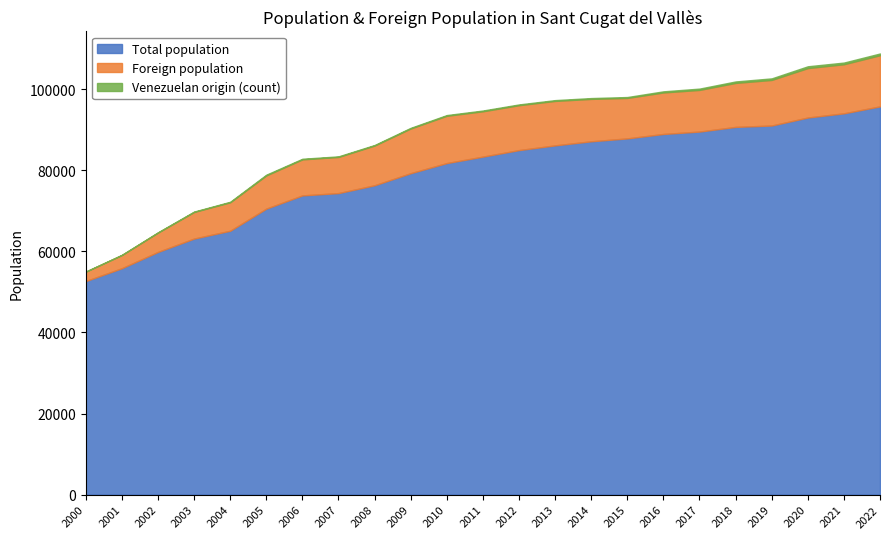

How many lines are shown in the chart?

3